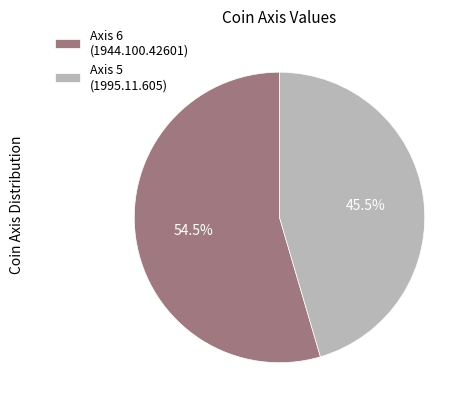

Rank the categories by value from highest to lowest.

Axis 6 (1944.100.42601), Axis 5 (1995.11.605)